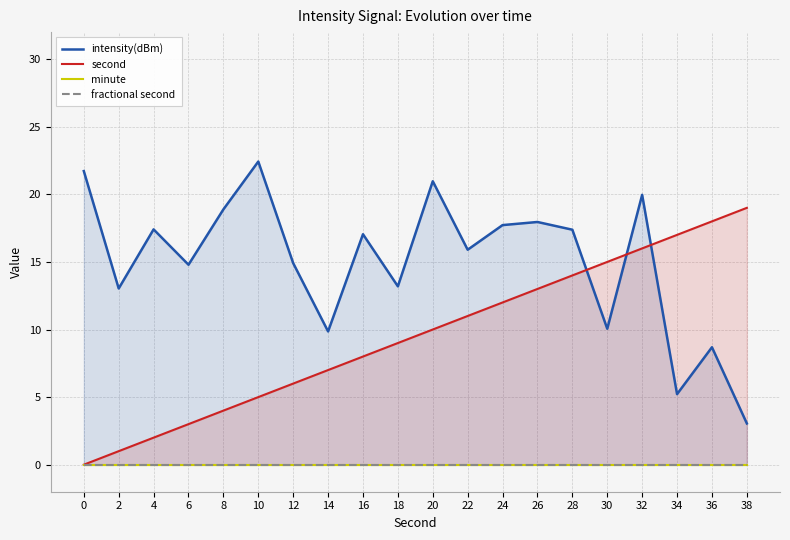

What are all the series names shown in the legend?

intensity(dBm), second, minute, fractional second